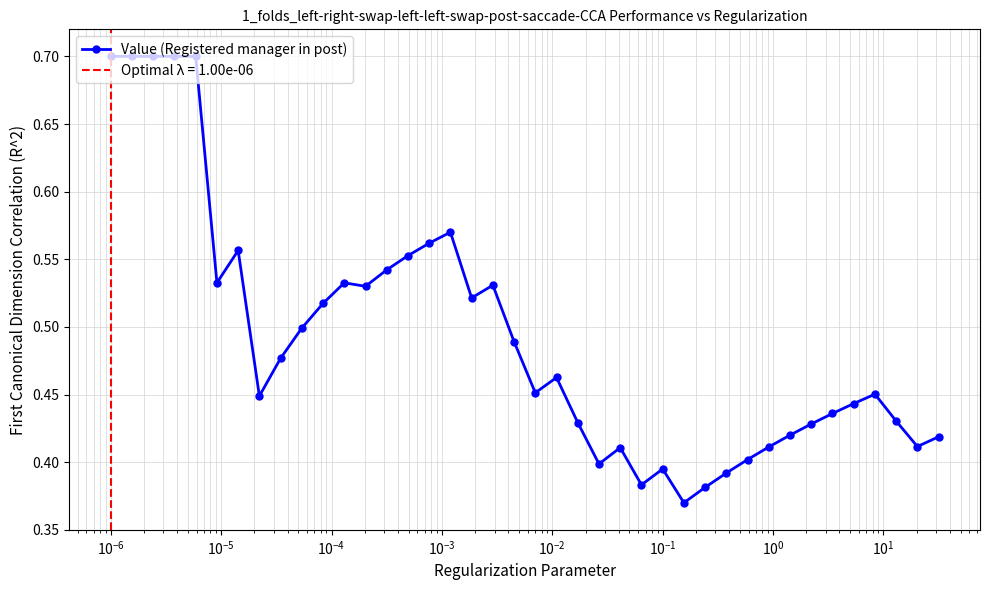

How many Value (Registered manager in post) values are between 0 and 1?

40